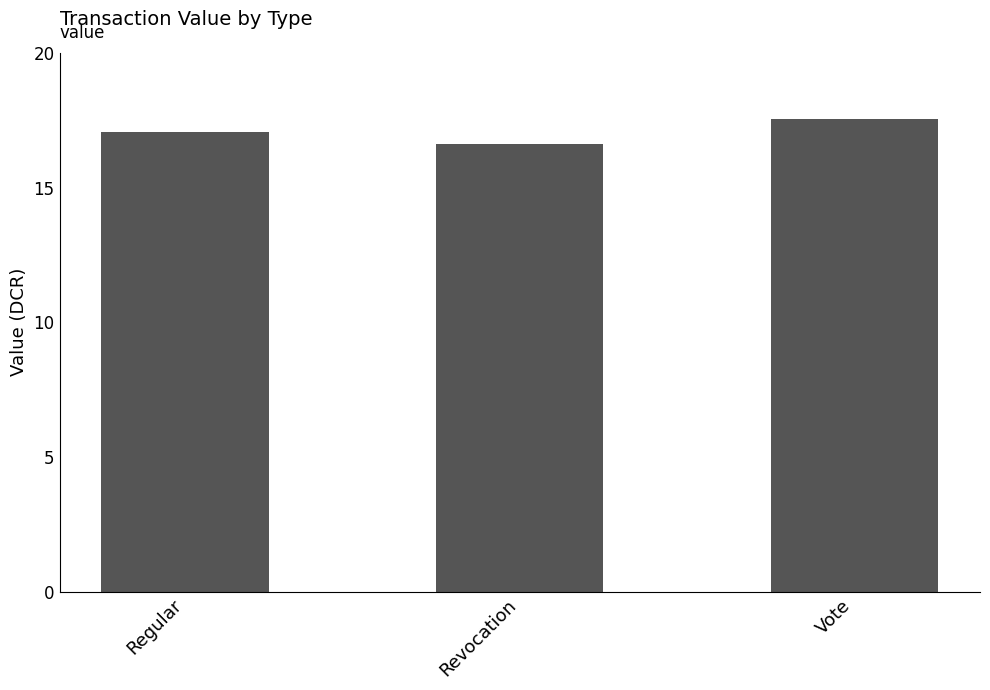

What is the ratio of the value at Revocation to the value at Vote?

0.9